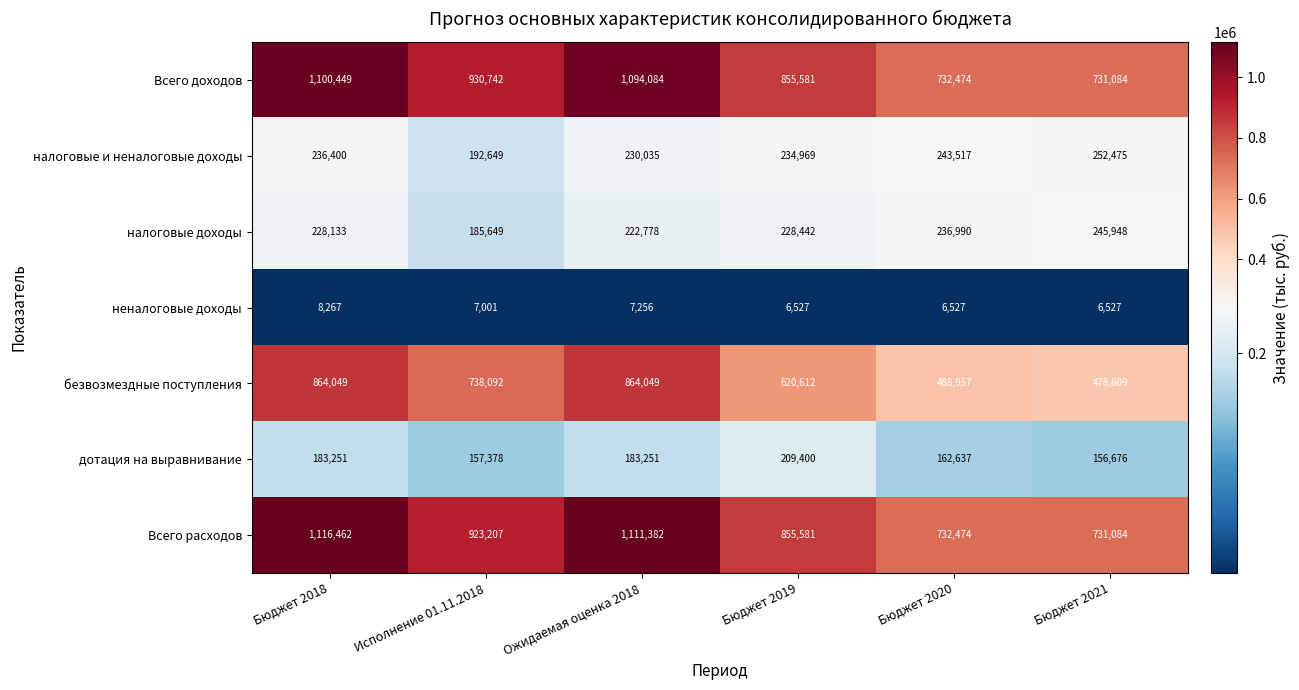

What is the sum of the неналоговые доходы values at Исполнение 01.11.2018 and Бюджет 2018?

15268